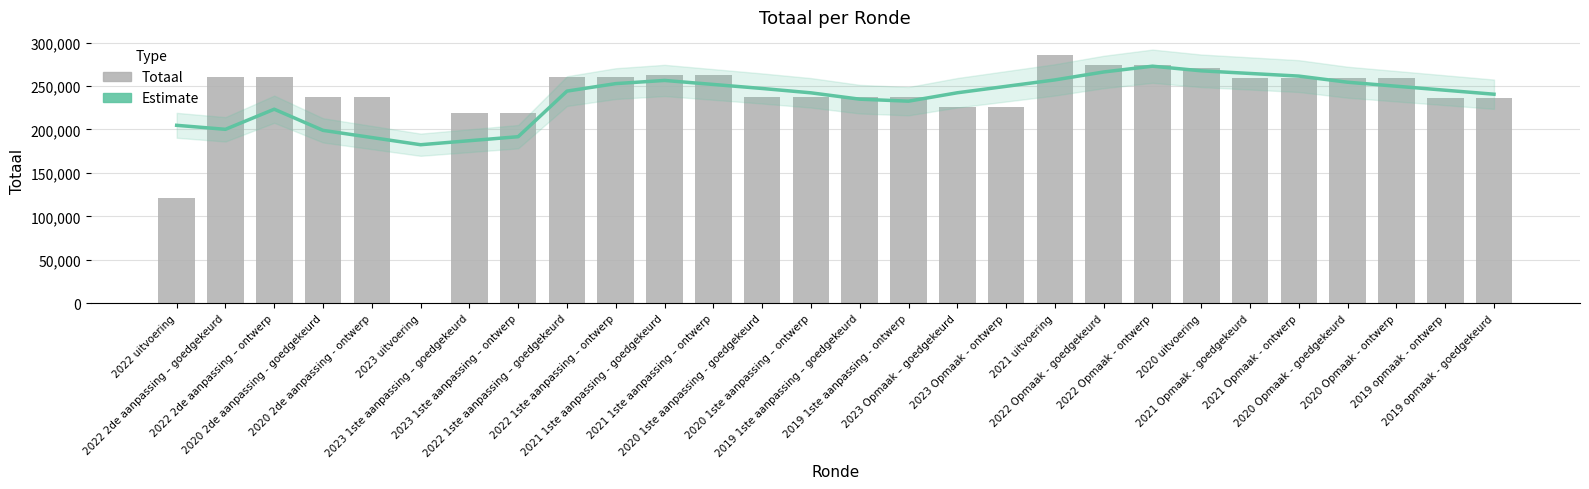

How many values in Totaal are above zero?

27